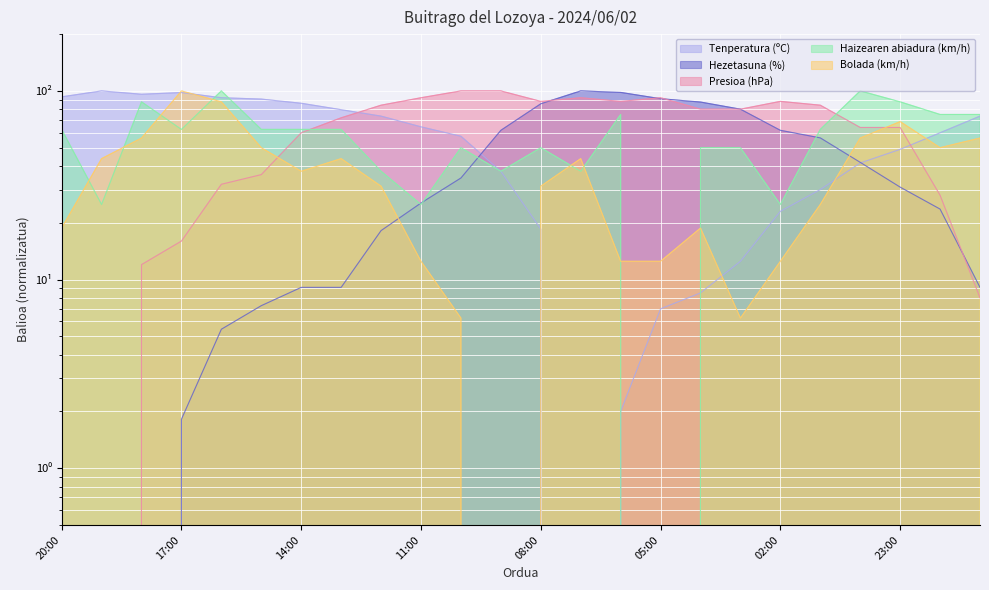

What is the sum of the Presioa (hPa) values at 15:00 and 06:00?

124.0